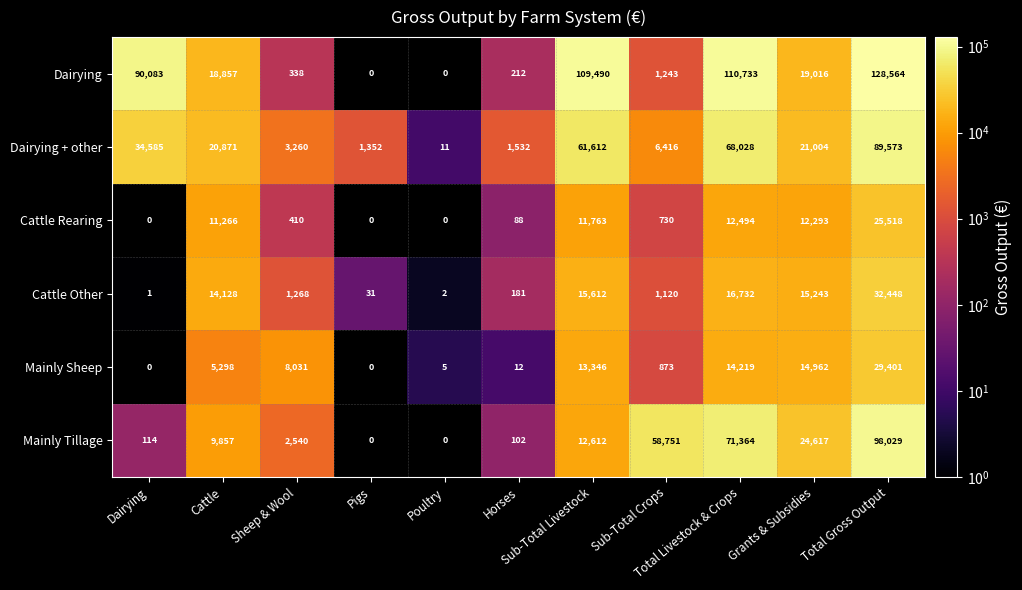

At how many categories does at least one series exceed 104632?

3